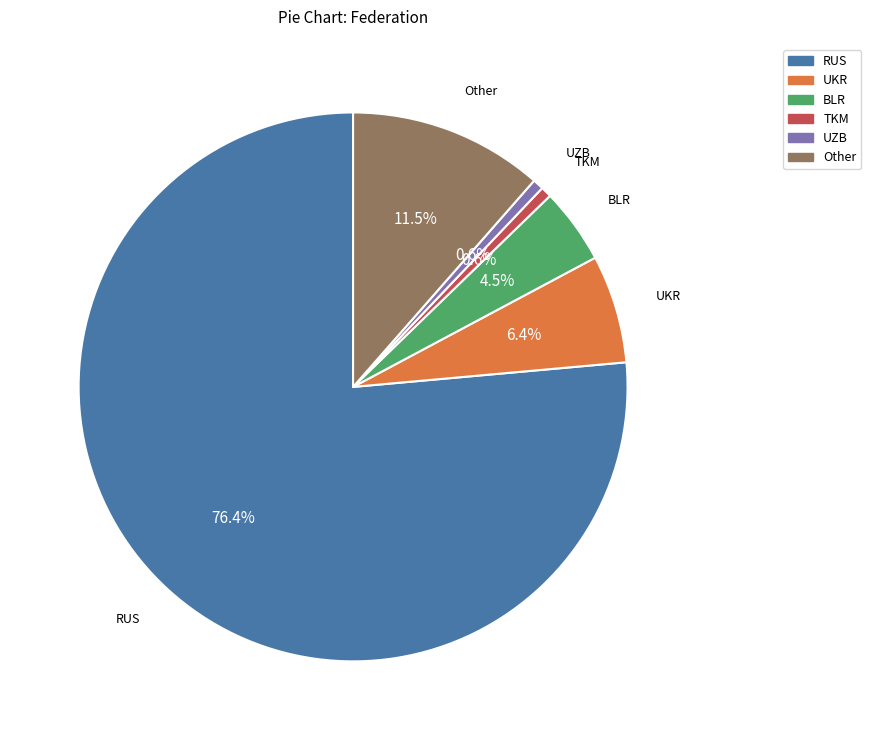

What percentage is the UKR slice, to the nearest percent?

6%